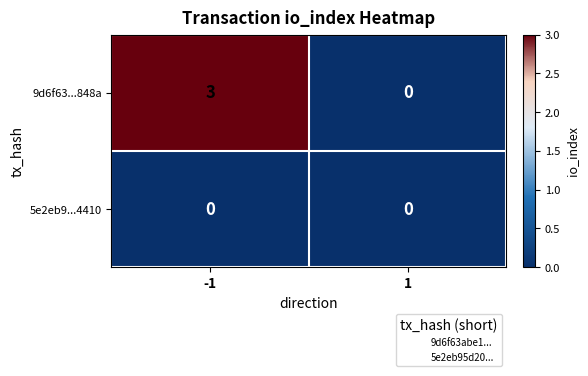

Reading left to right, transcribe all the data shown in this chart.

9d6f63...848a: -1=3	1=0
5e2eb9...4410: -1=0	1=0